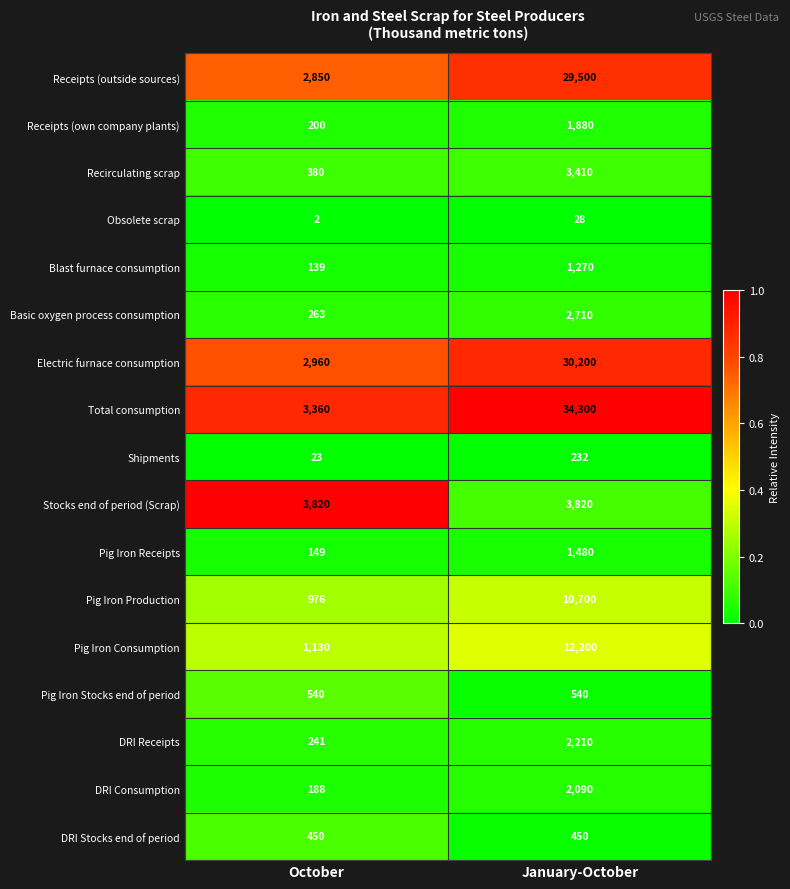

Which category has the lowest value in the Shipments series?

October